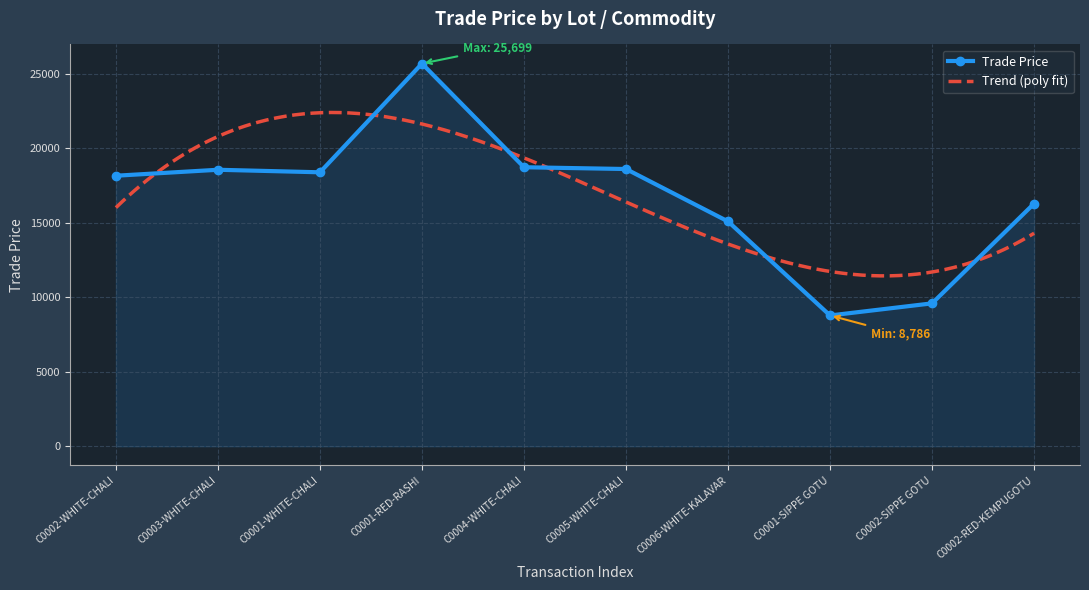

At which category does the chart reach its minimum across all series?

C0001-SIPPE GOTU